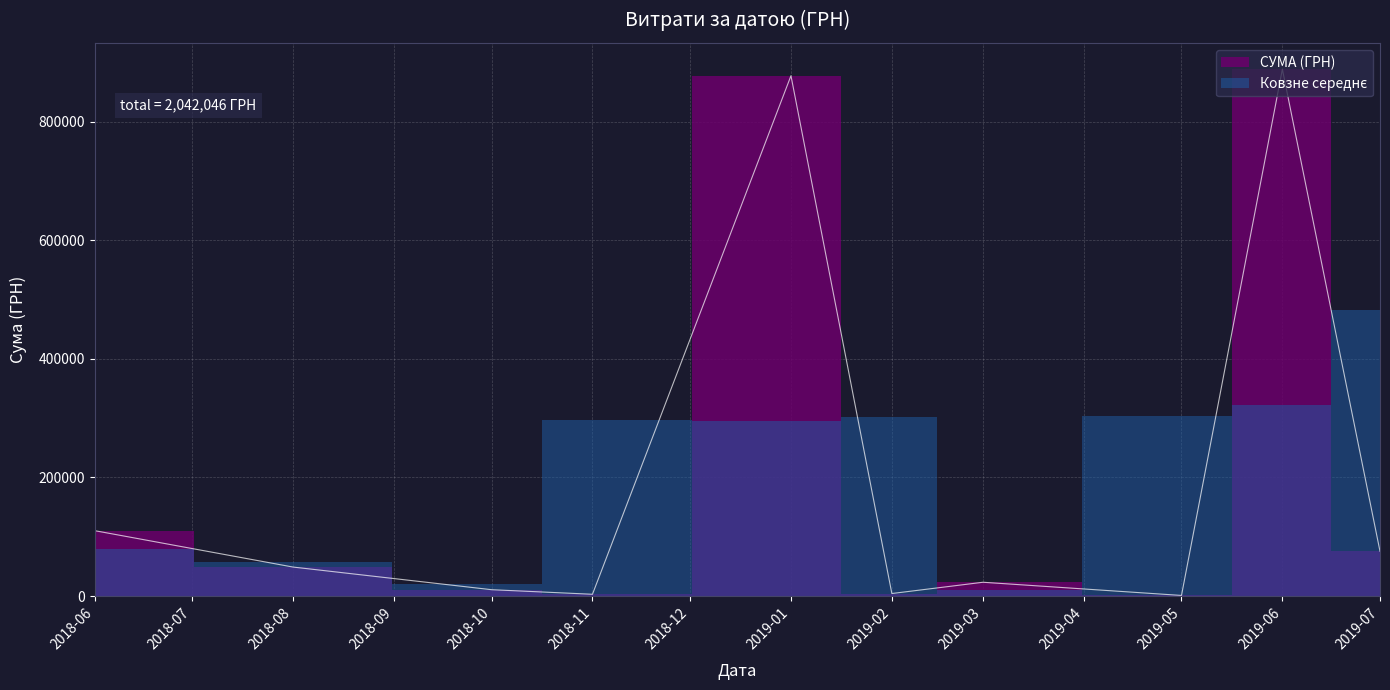

Where is the data nearest to the value 366290?

1